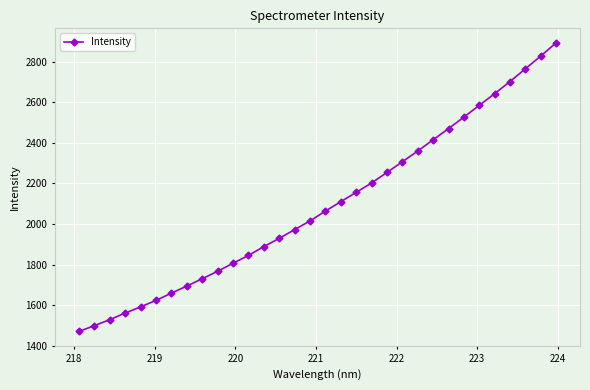

What is the value of the 32nd point from the left?

2893.9